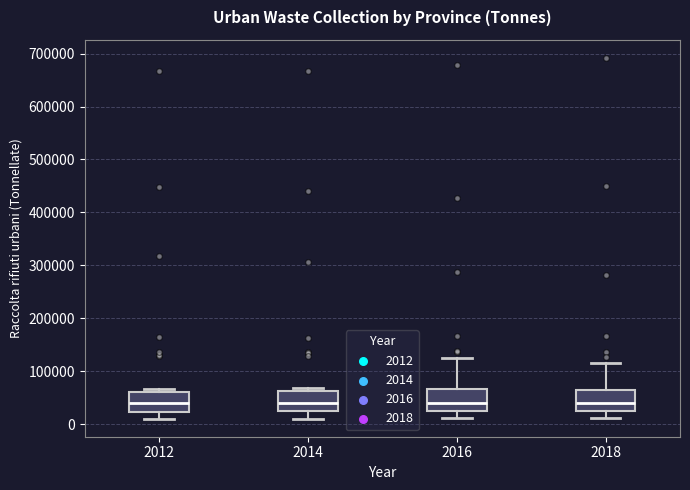

Reading left to right, transcribe this box plot: for each box, give where its median line is, the range the box spans, and where its two whiskers end, as read against the y-axis. The values are not printed on the chart, so give them approximately, as read against the axis.

2012: median 40000, box 20000 to 60000, whiskers 10000 to 70000
2014: median 40000, box 30000 to 60000, whiskers 10000 to 70000
2016: median 40000, box 20000 to 70000, whiskers 10000 to 120000
2018: median 40000, box 30000 to 60000, whiskers 10000 to 120000